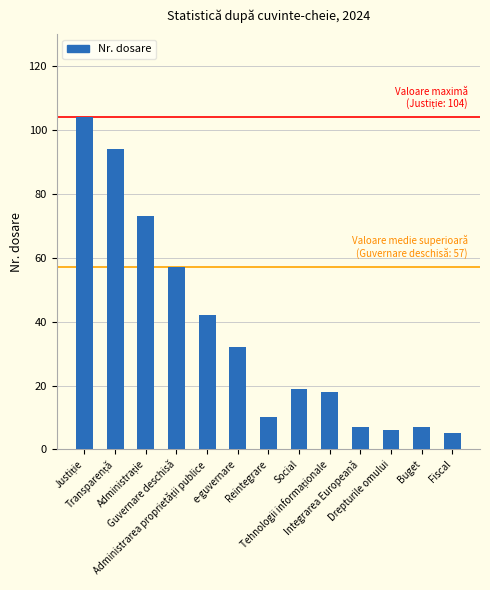

Is it true that the value at Reintegrare is 17?

False